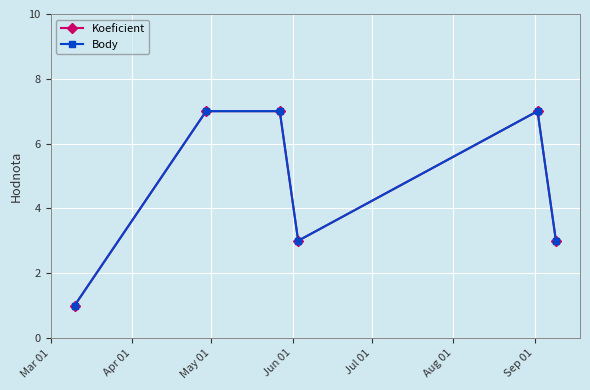

True or false: Body has more than 1 interior local peaks.

False